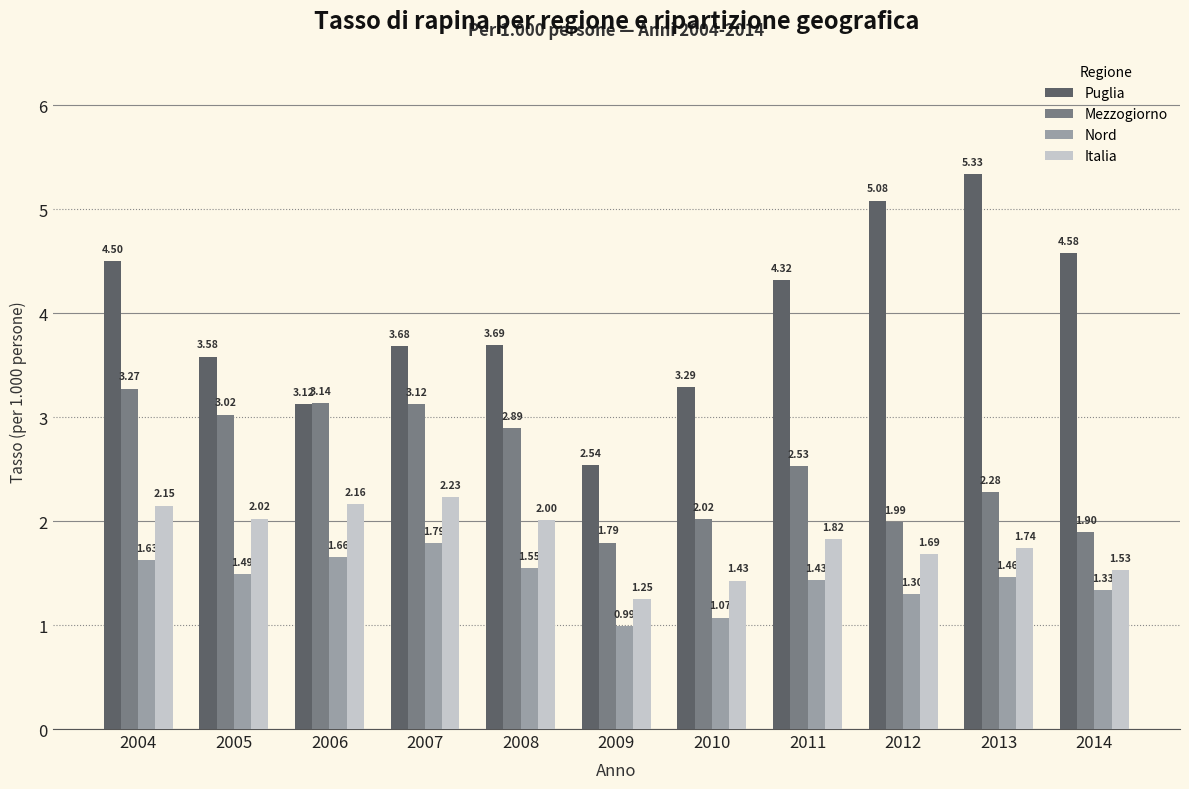

What is the sum of all Puglia values?

43.7